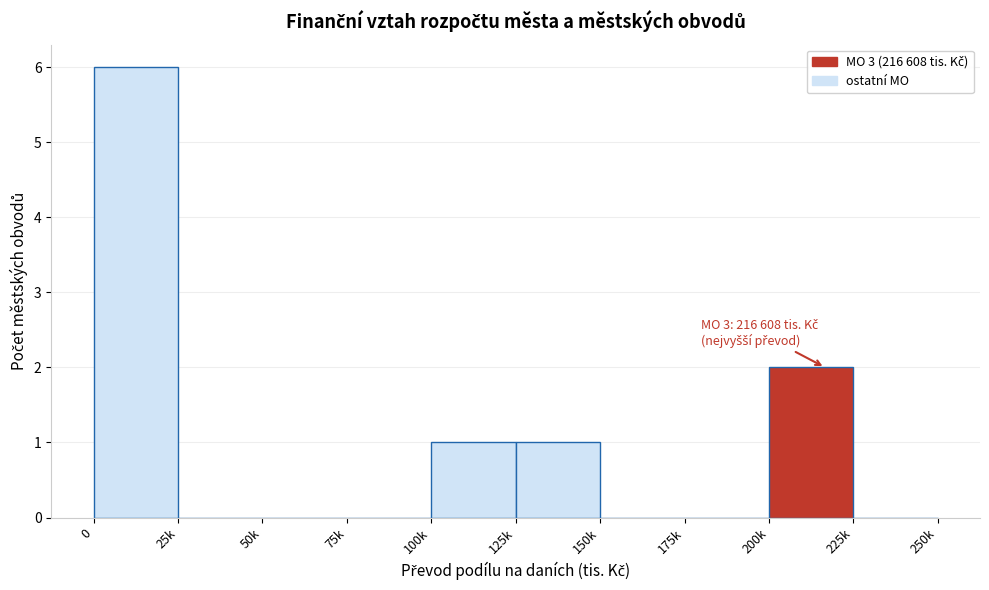

Reading left to right, list all the values displayed in this chart.

0=6	25k=0	50k=0	75k=0	100k=1	125k=1	150k=0	175k=0	200k=2	225k=0